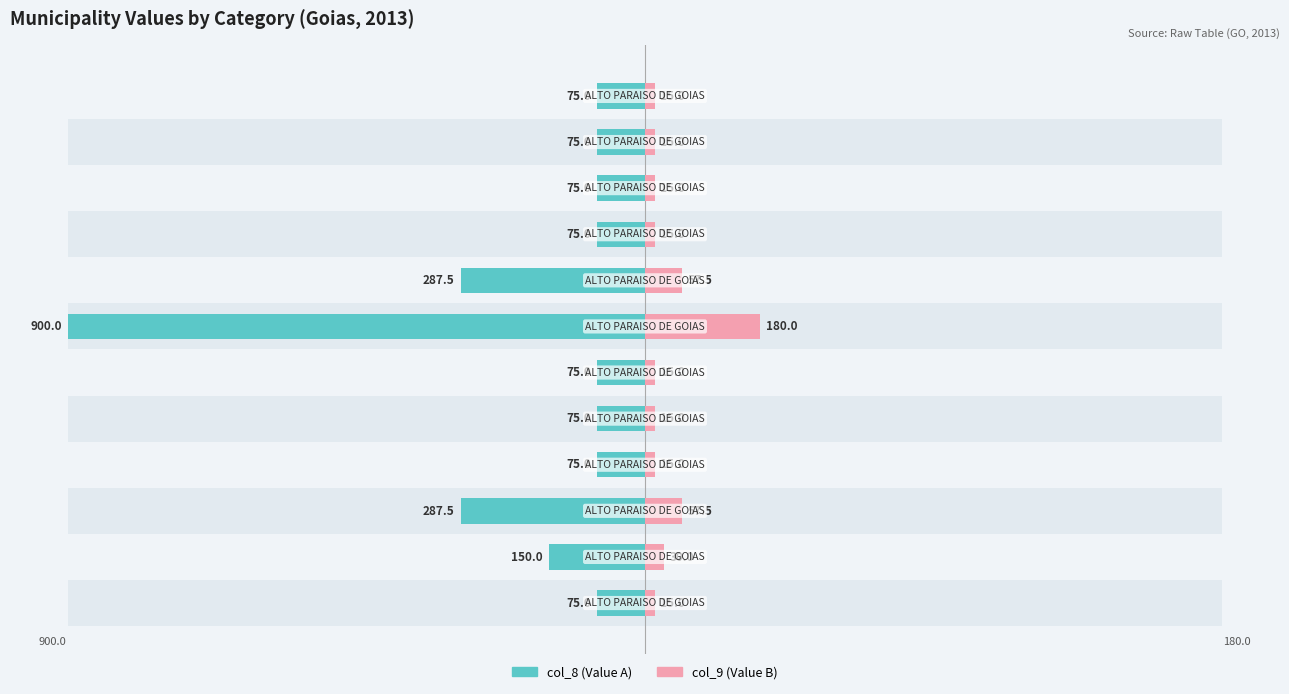

How many bars are there in total?

24